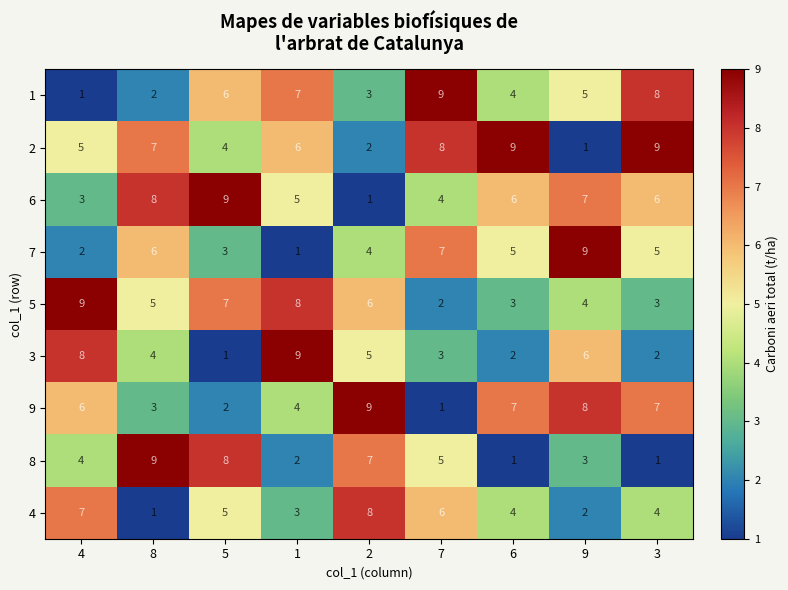

Between 4 and 9, which series saw the biggest shift?

7